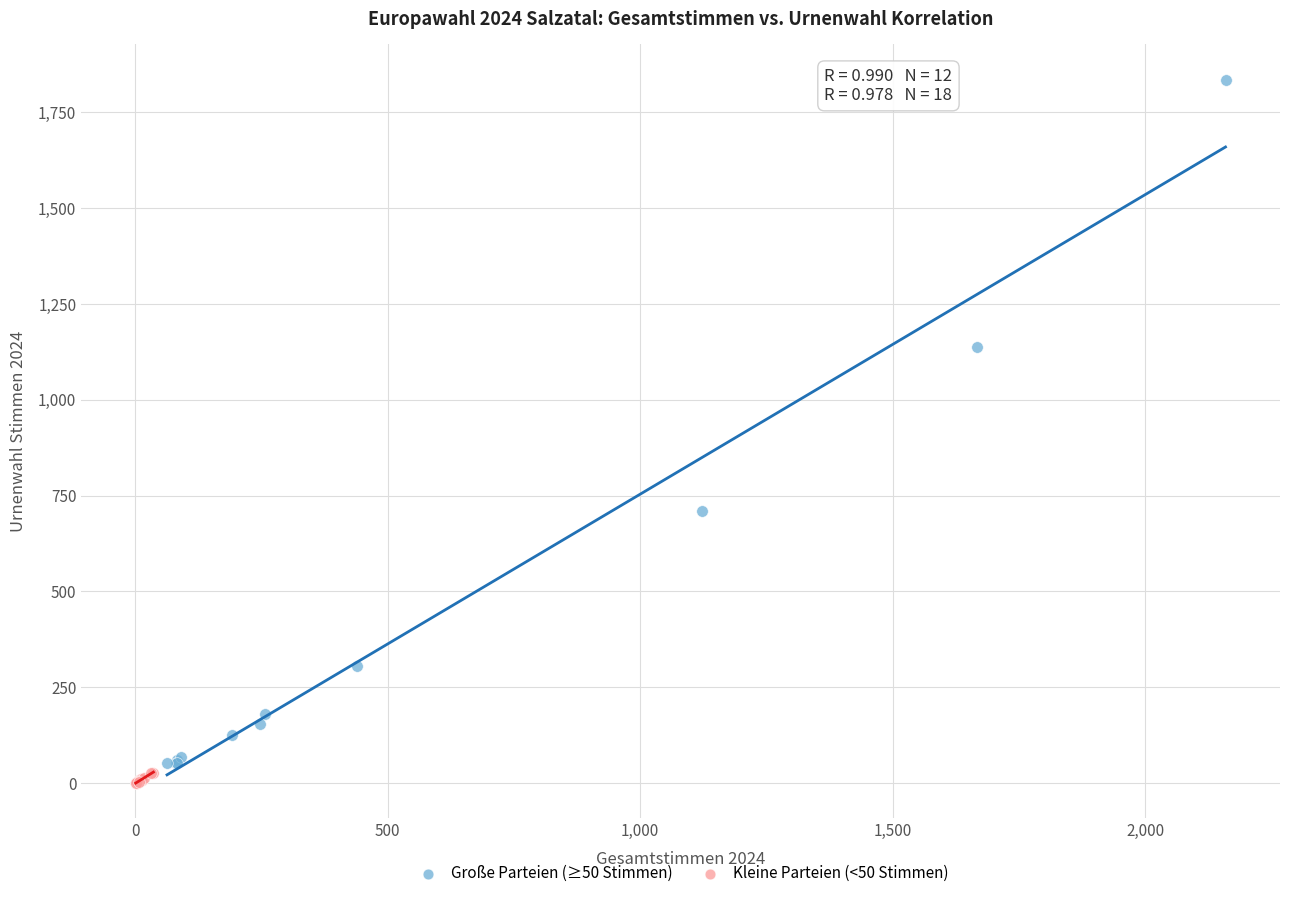

Which series reaches the maximum Y coordinate?

Große Parteien (≥50 Stimmen)